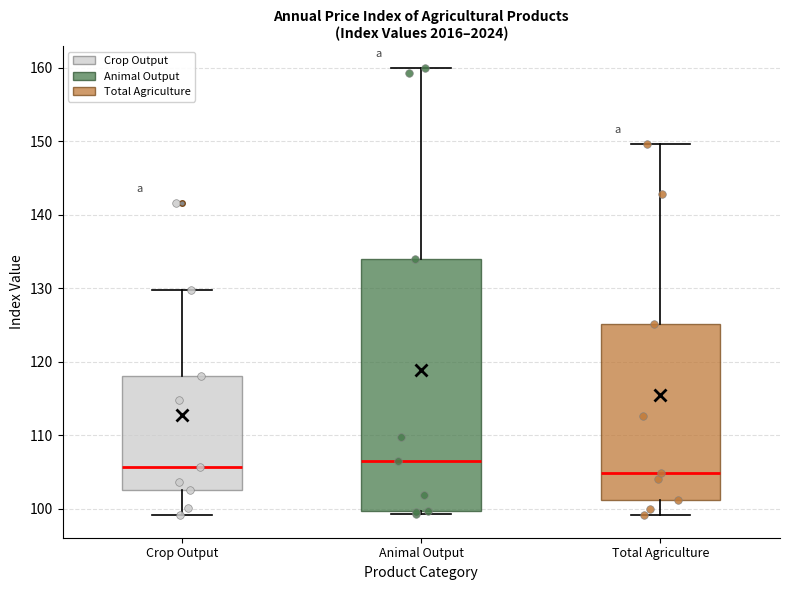

Comparing the boxes themselves (not the whiskers), which one is the tallest?

Animal Output